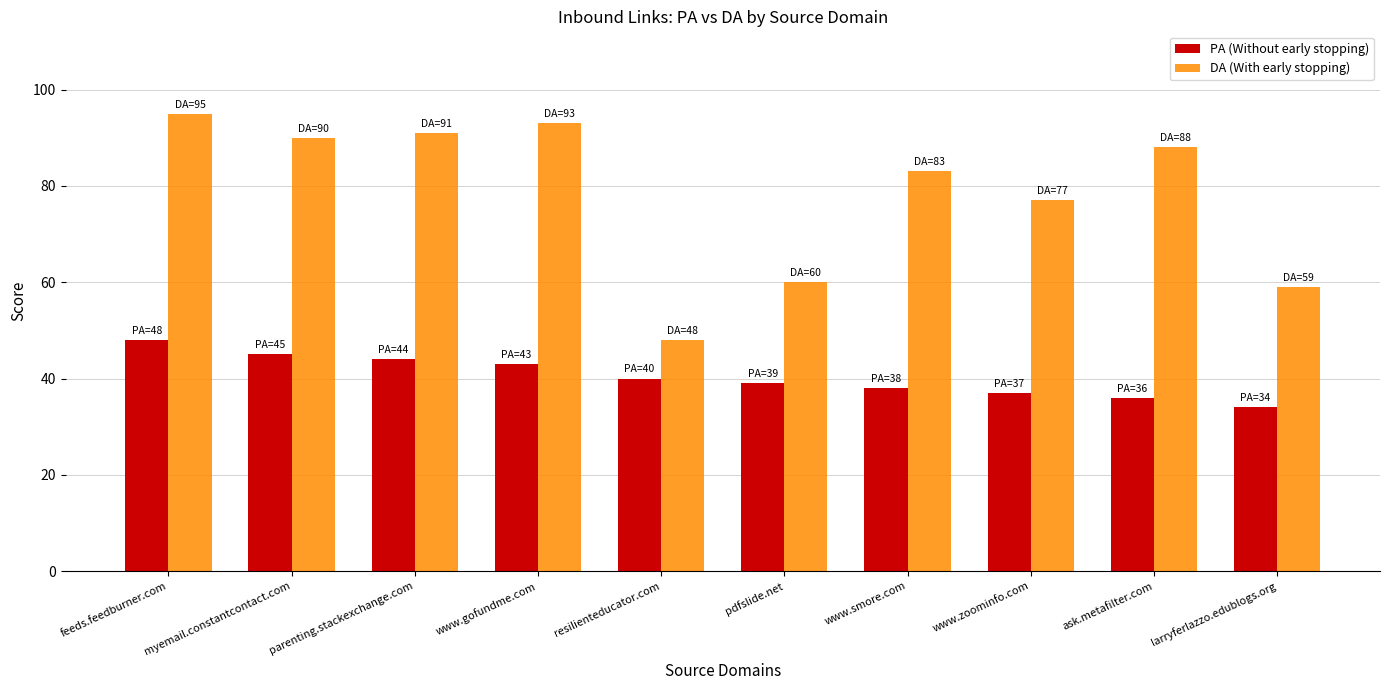

What is the average value of the PA (Without early stopping) series?

40